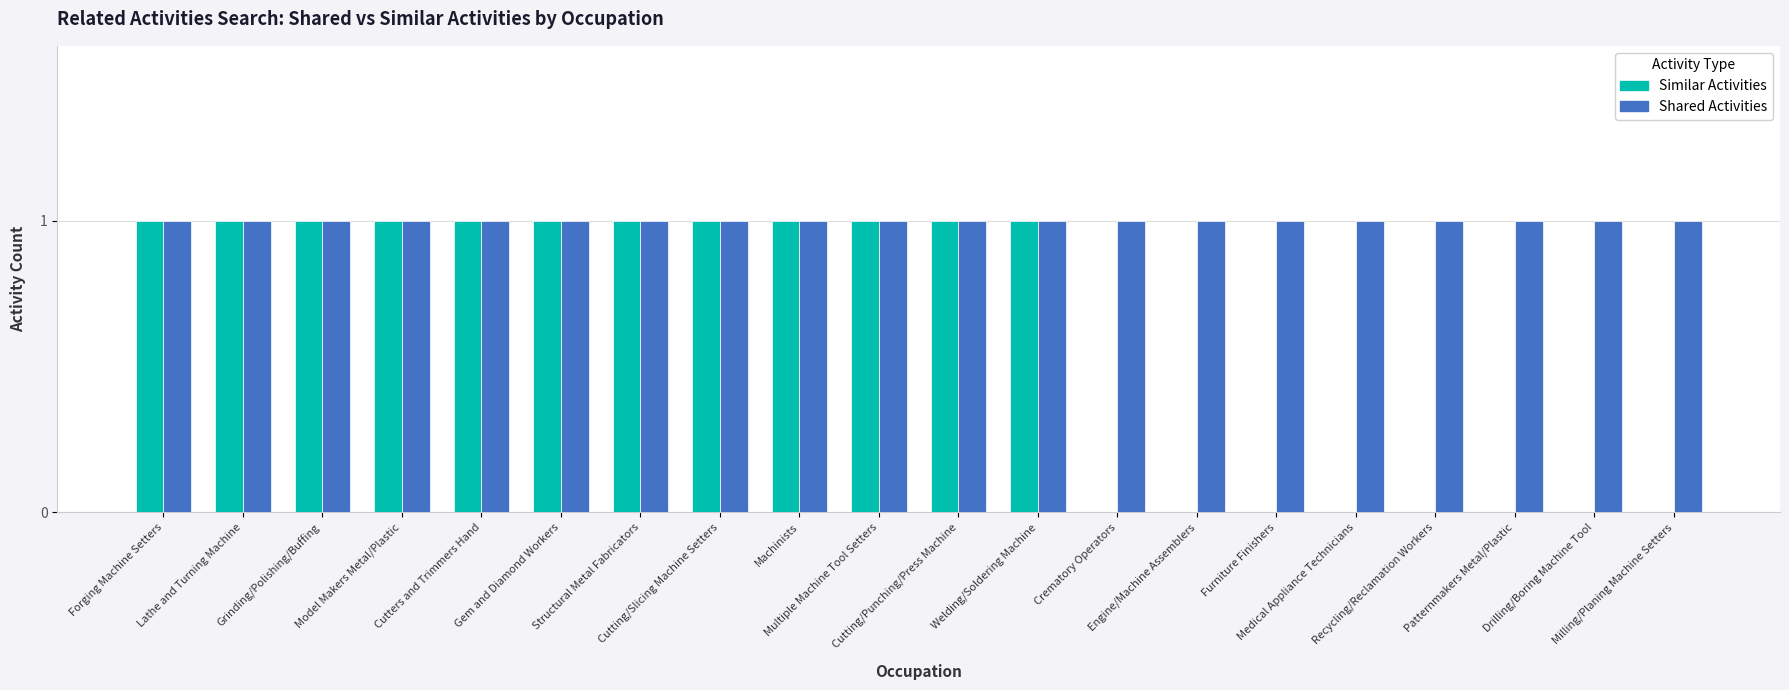

How many groups of bars are there?

20